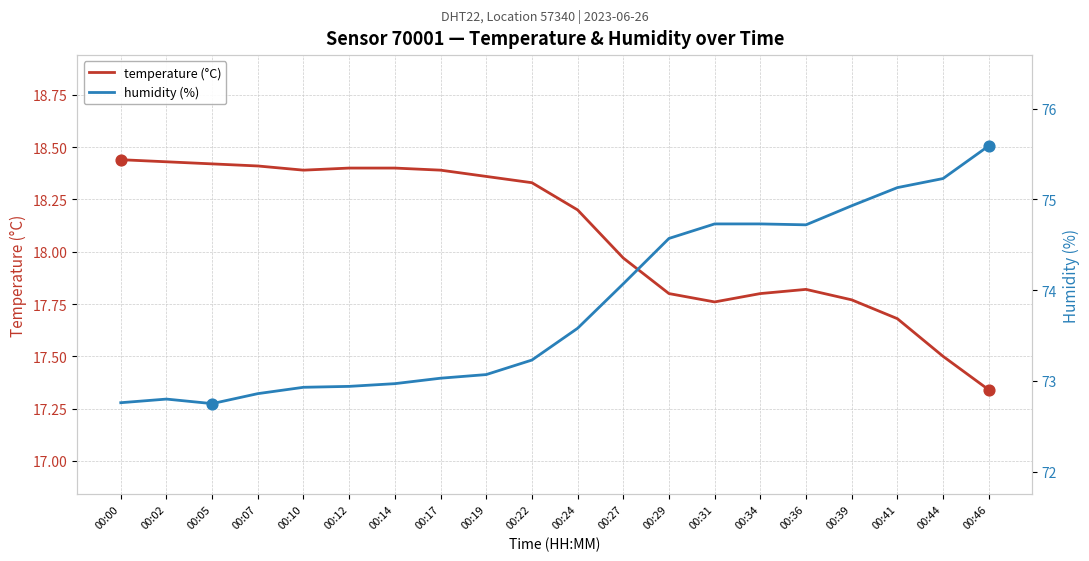

Which series has the widest spread of Y values?

humidity (%)